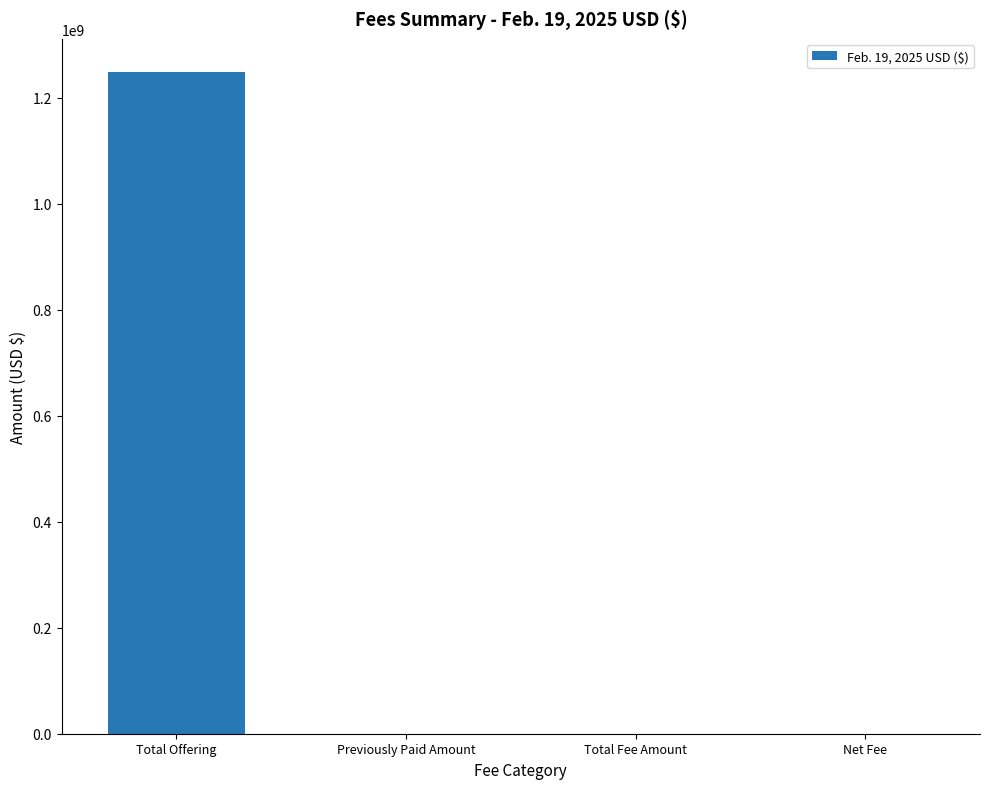

What is the sum of all values?

1249140369.7